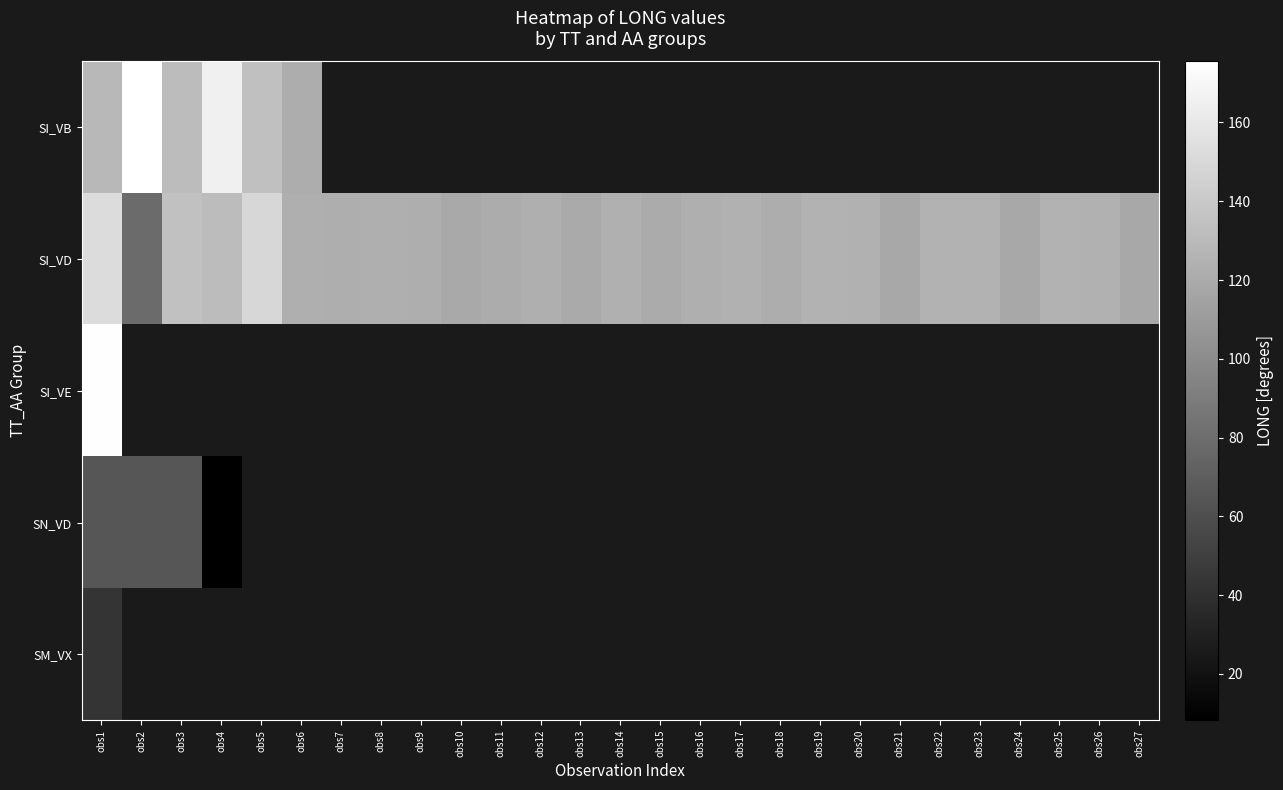

The value of SI_VD at obs19 is 34.5. True or false?

False